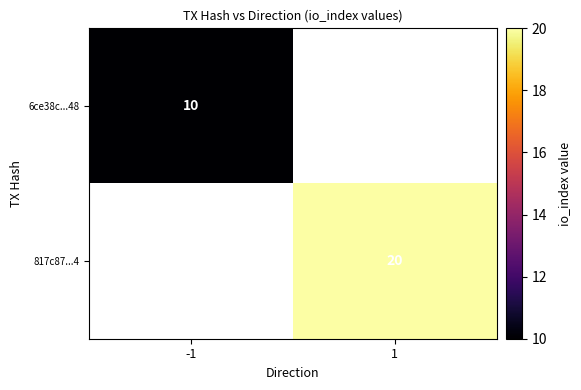

How many series are shown in this chart?

2